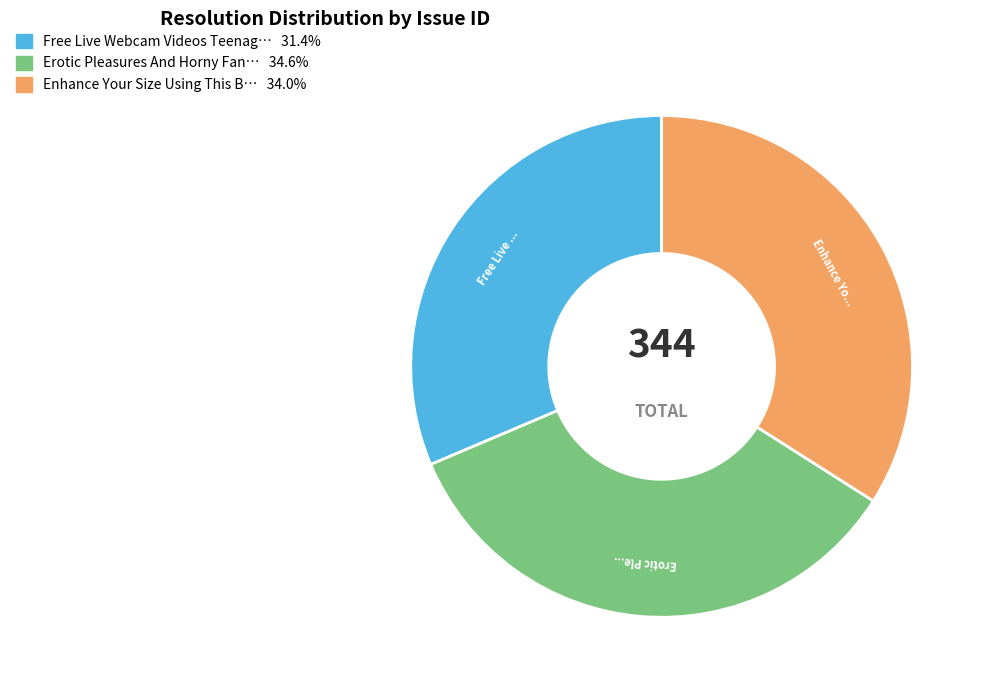

Is there a majority slice in this chart?

No